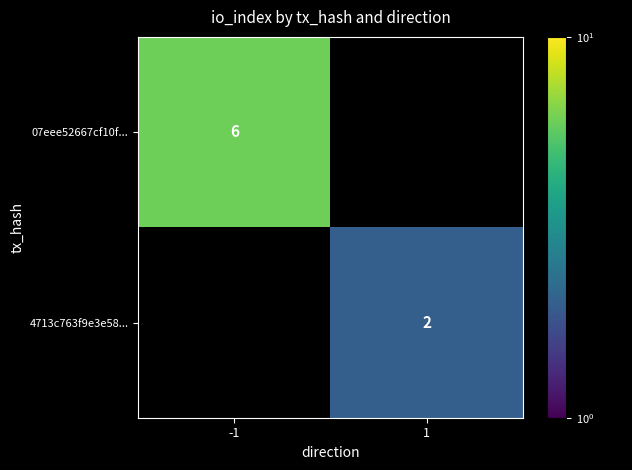

How many series are shown in this chart?

2